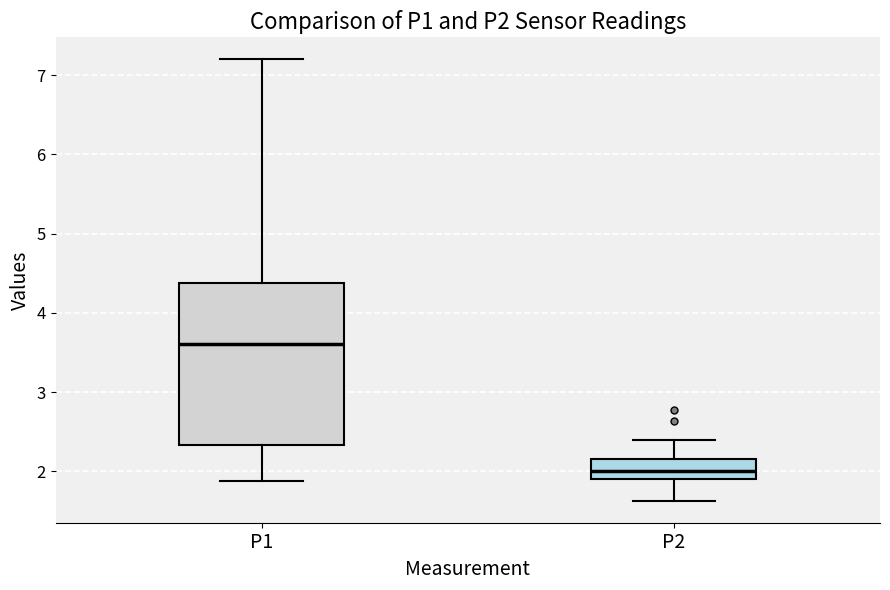

Which box is the tallest, from its lower edge to its upper edge?

P1